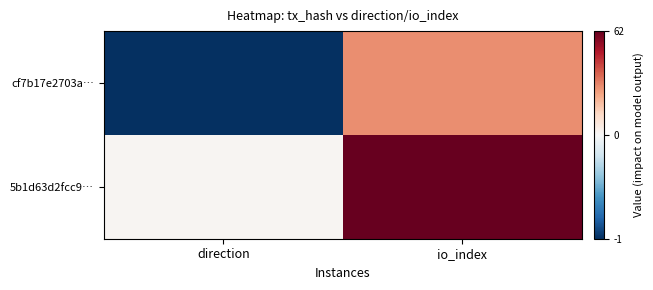

What is the smallest value displayed?

-1